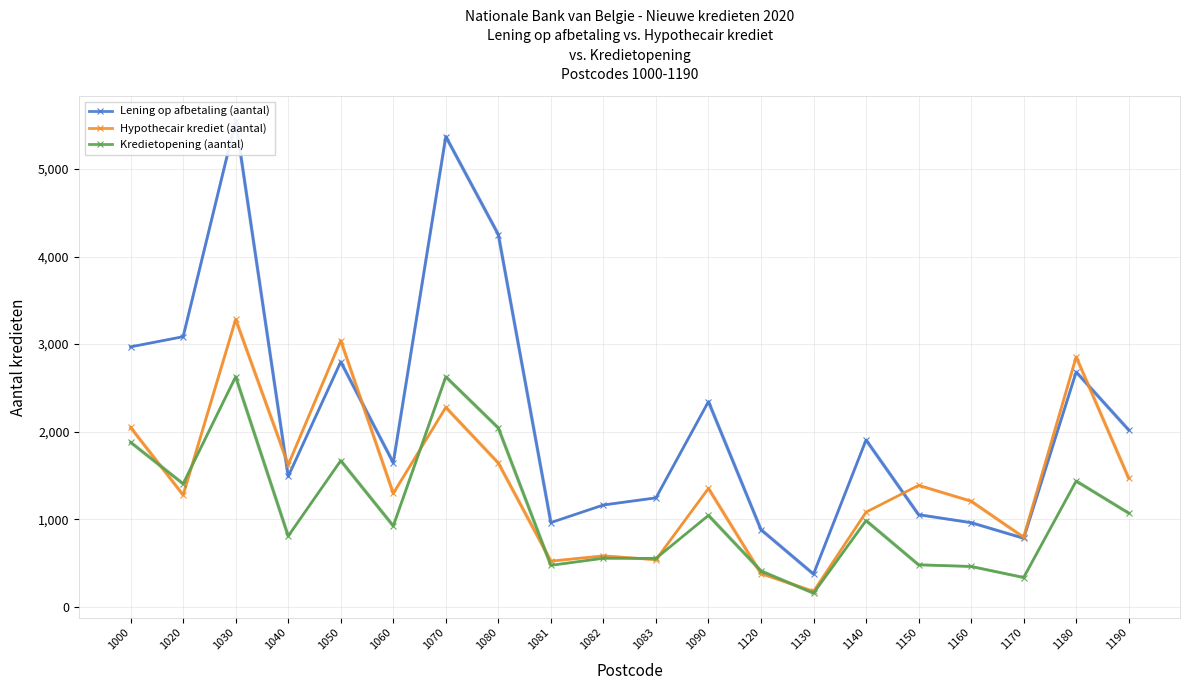

Where does the Lening op afbetaling (aantal) series first go above 1906?

1000